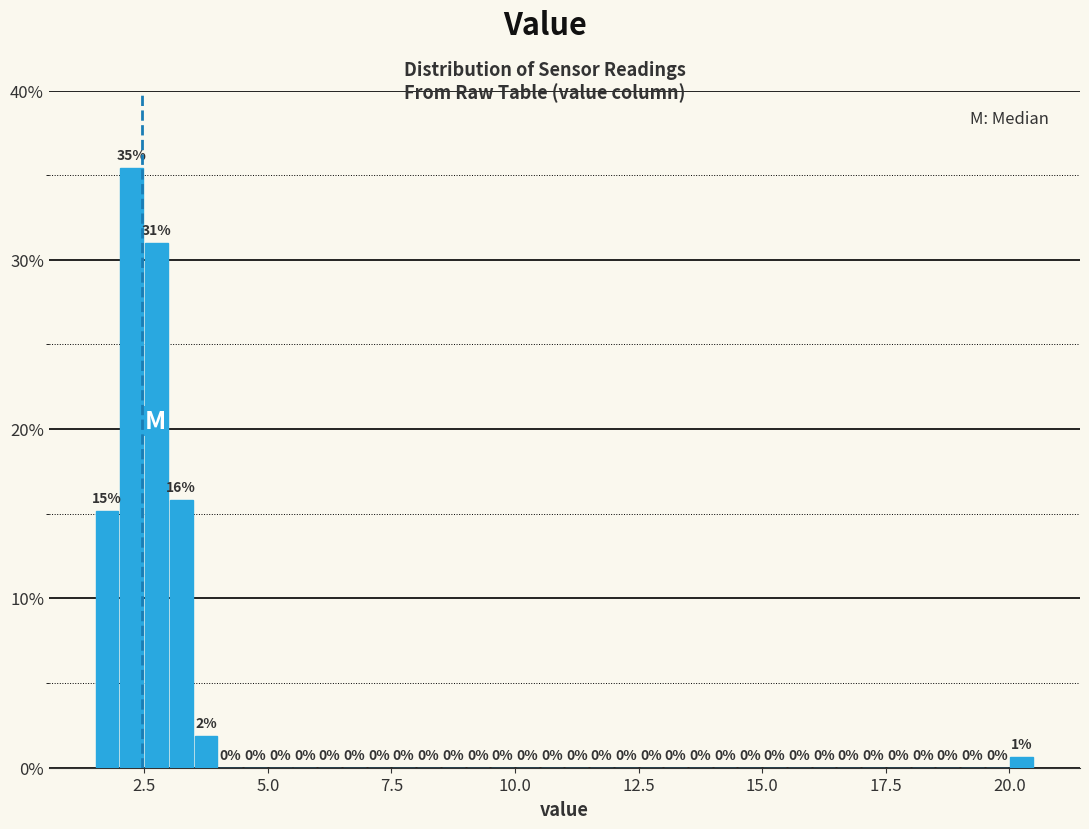

Around what value on the x-axis is the tallest bar? Give the approximate position of its centre, as read against the axis.

2.5